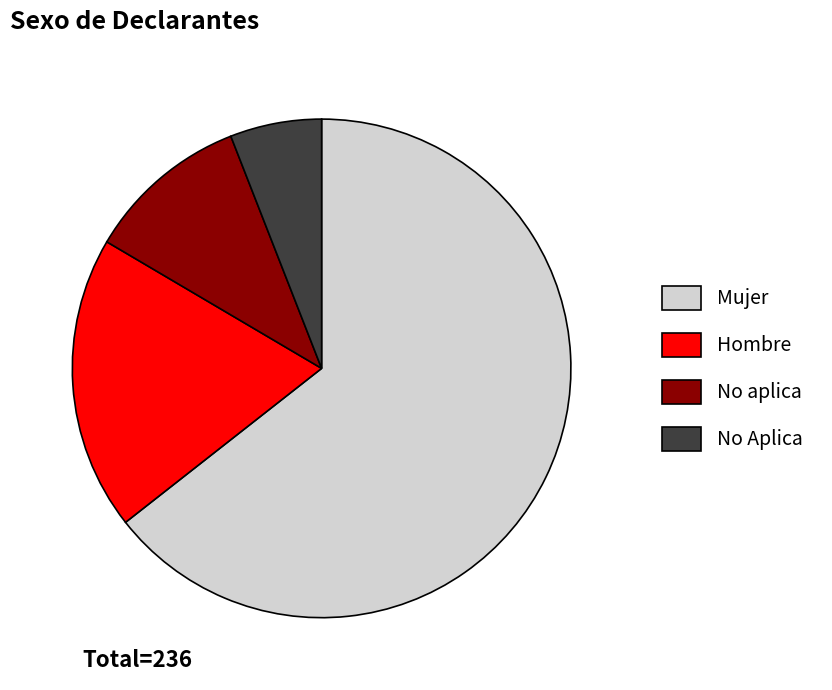

Rank the categories by value from lowest to highest.

No Aplica, No aplica, Hombre, Mujer